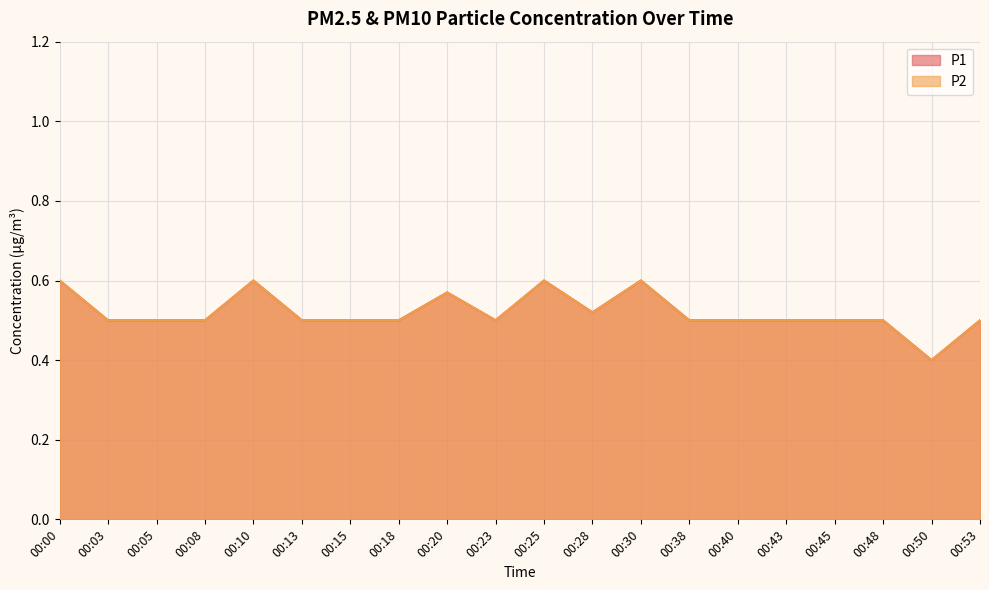

What is the difference between the P1 values at 00:15 and 00:25?

0.1